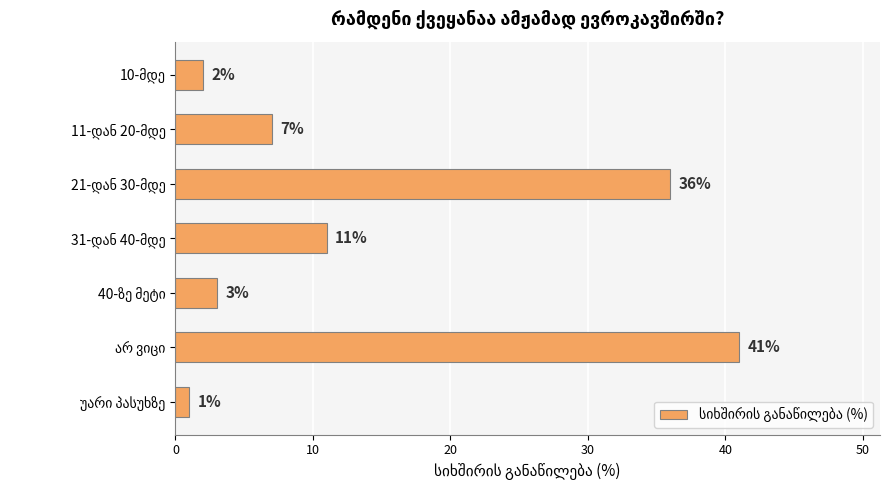

Reading top to bottom, what are all the values shown in this chart?

2	7	36	11	3	41	1